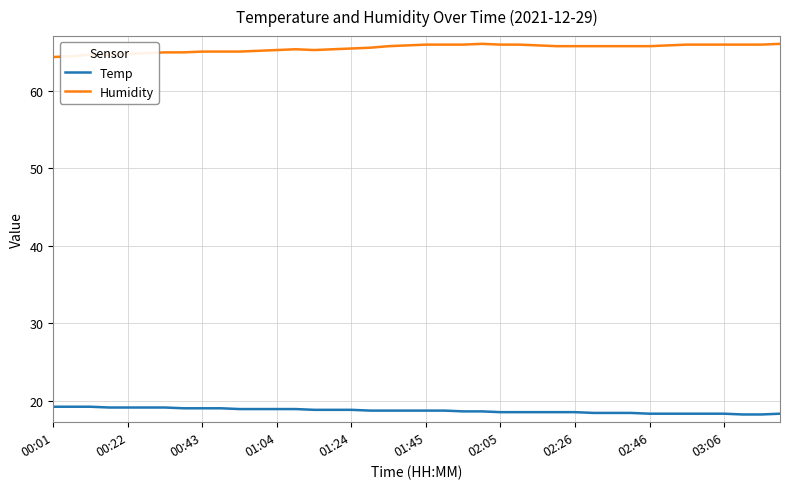

True or false: Humidity and Temp cross at least once.

False